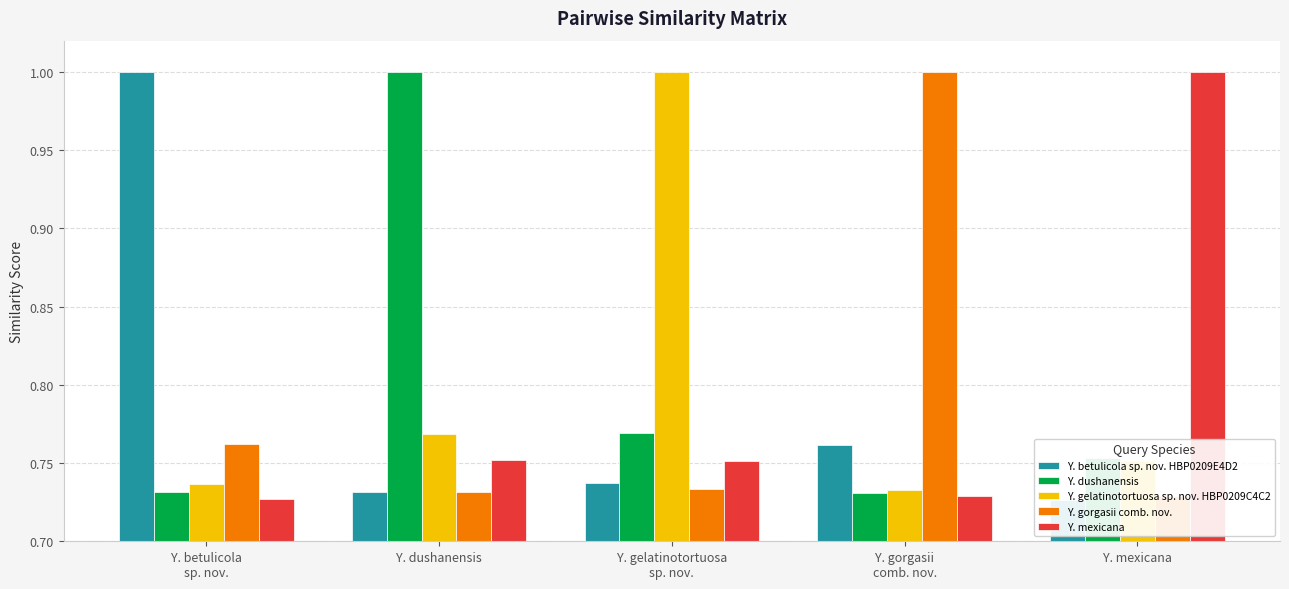

Reading left to right, what are all the values shown in this chart?

Y. betulicola sp. nov. HBP0209E4D2: 1.0	0.7	0.7	0.8	0.7
Y. dushanensis: 0.7	1.0	0.8	0.7	0.8
Y. gelatinotortuosa sp. nov. HBP0209C4C2: 0.7	0.8	1.0	0.7	0.8
Y. gorgasii comb. nov.: 0.8	0.7	0.7	1.0	0.7
Y. mexicana: 0.7	0.8	0.8	0.7	1.0